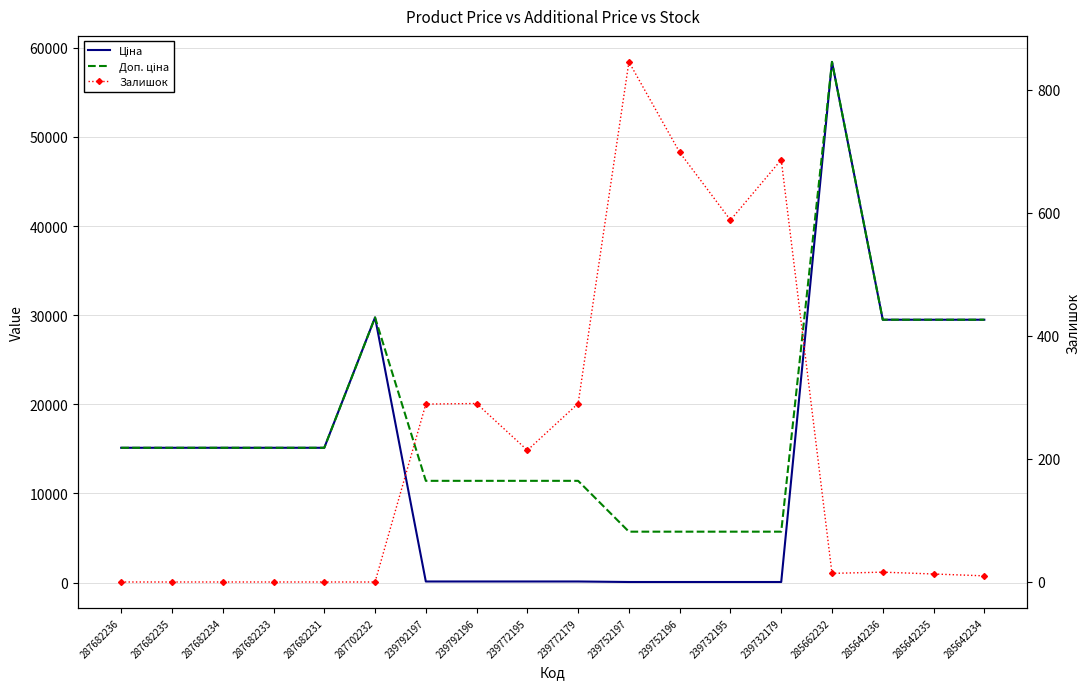

Reading left to right, extract all data points from this chart.

Ціна: 15120.0	15120.0	15120.0	15120.0	15120.0	29747.2	114.1	114.1	114.1	114.1	57.0	57.0	57.0	57.0	58426.5	29491.5	29491.5	29491.5
Доп. ціна: 15120.0	15120.0	15120.0	15120.0	15120.0	29747.2	11410.0	11410.0	11410.0	11410.0	5705.0	5705.0	5705.0	5705.0	58426.5	29491.5	29491.5	29491.5
Залишок: 0.0	0.0	0.0	0.0	0.0	0.0	289.0	290.0	214.0	290.0	845.0	698.0	588.0	686.0	14.0	16.0	13.0	10.0